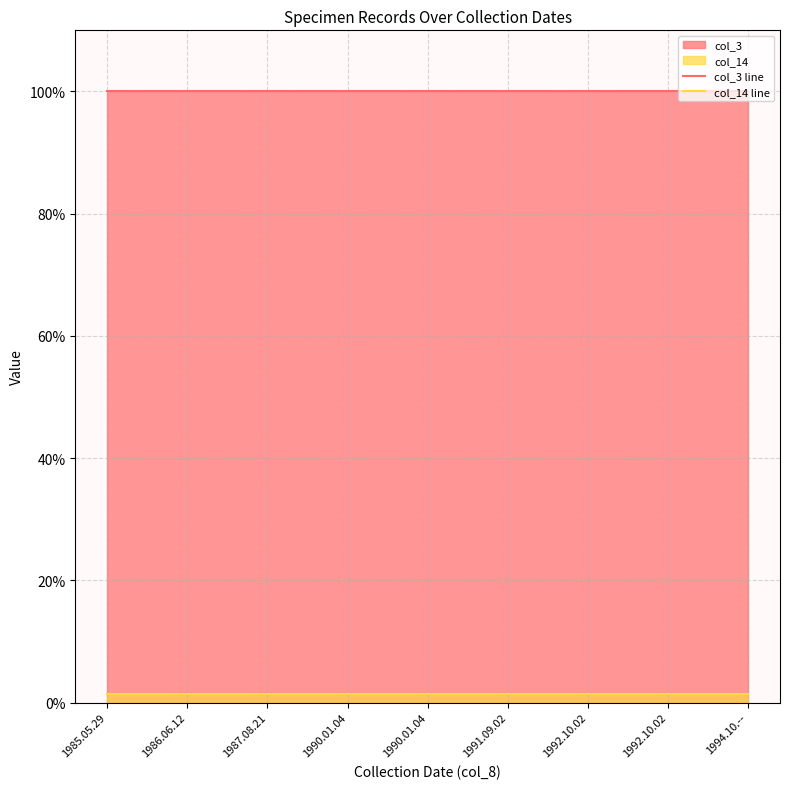

Rank the series by their average value, from lowest to highest.

col_14 line, col_3 line